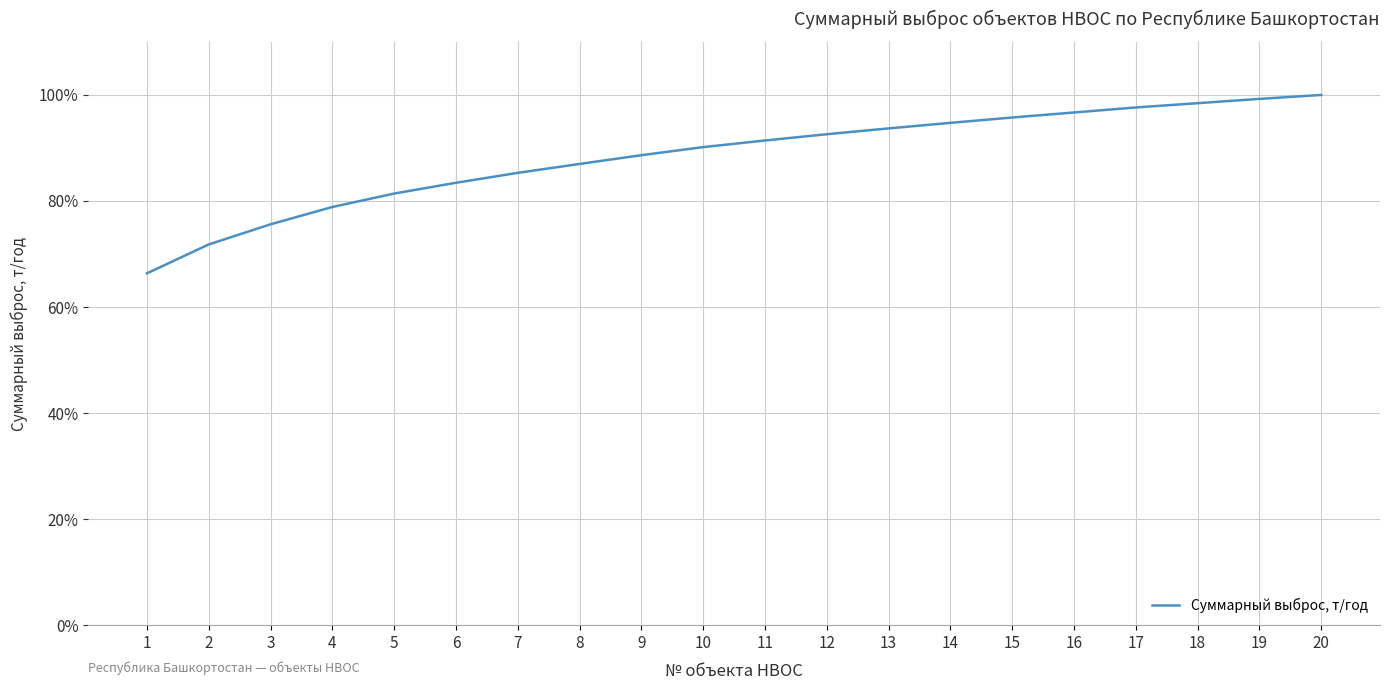

What is the difference between the maximum and minimum values?

33.7